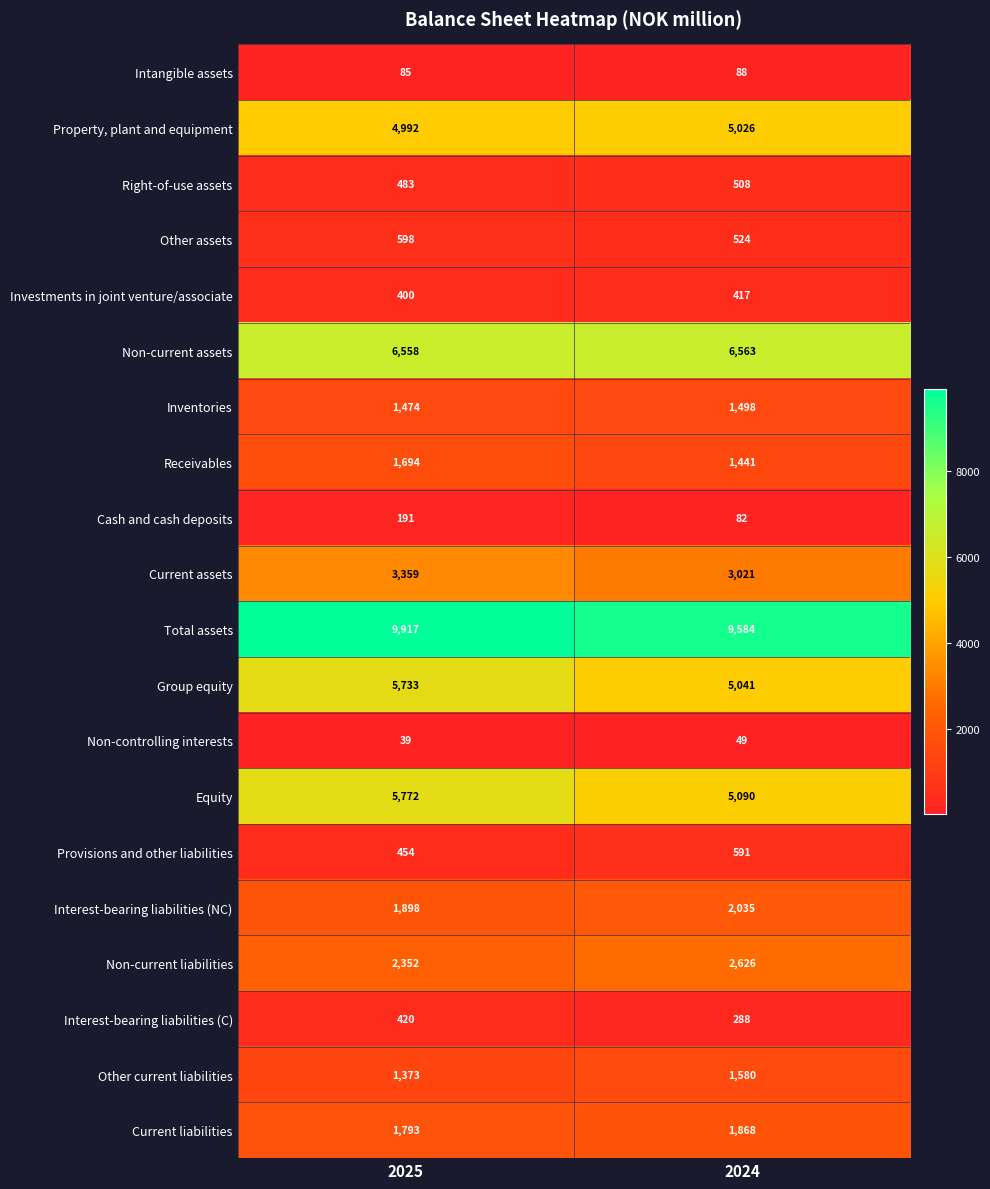

What is the difference between the maximum and minimum values in the Interest-bearing liabilities (NC) series?

137